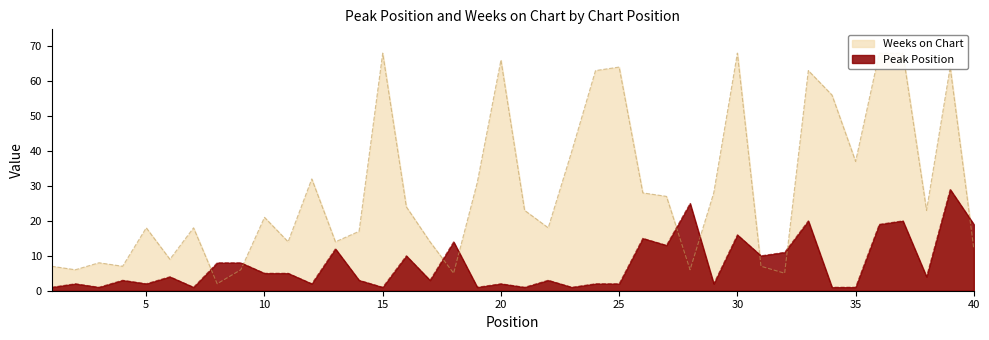

Which category has the highest value in the Weeks on Chart series?

15